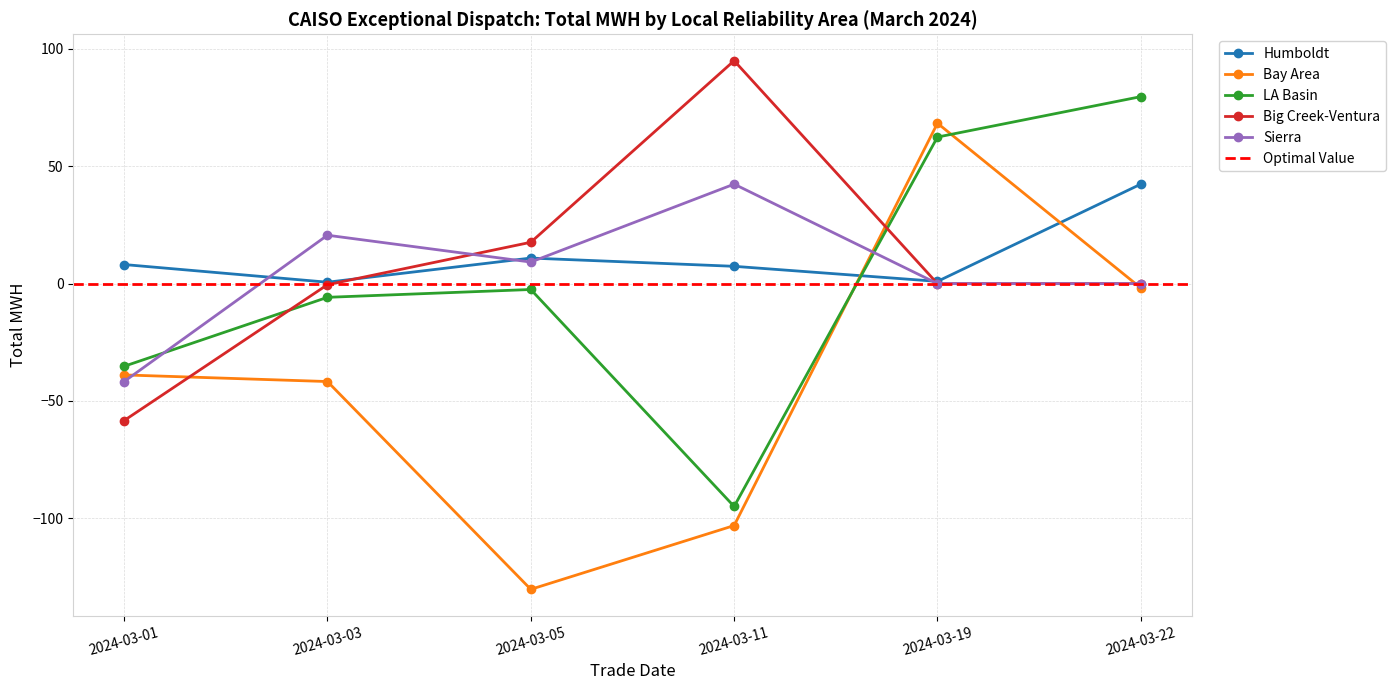

True or false: Bay Area has more than 2 points higher than both neighbors.

False